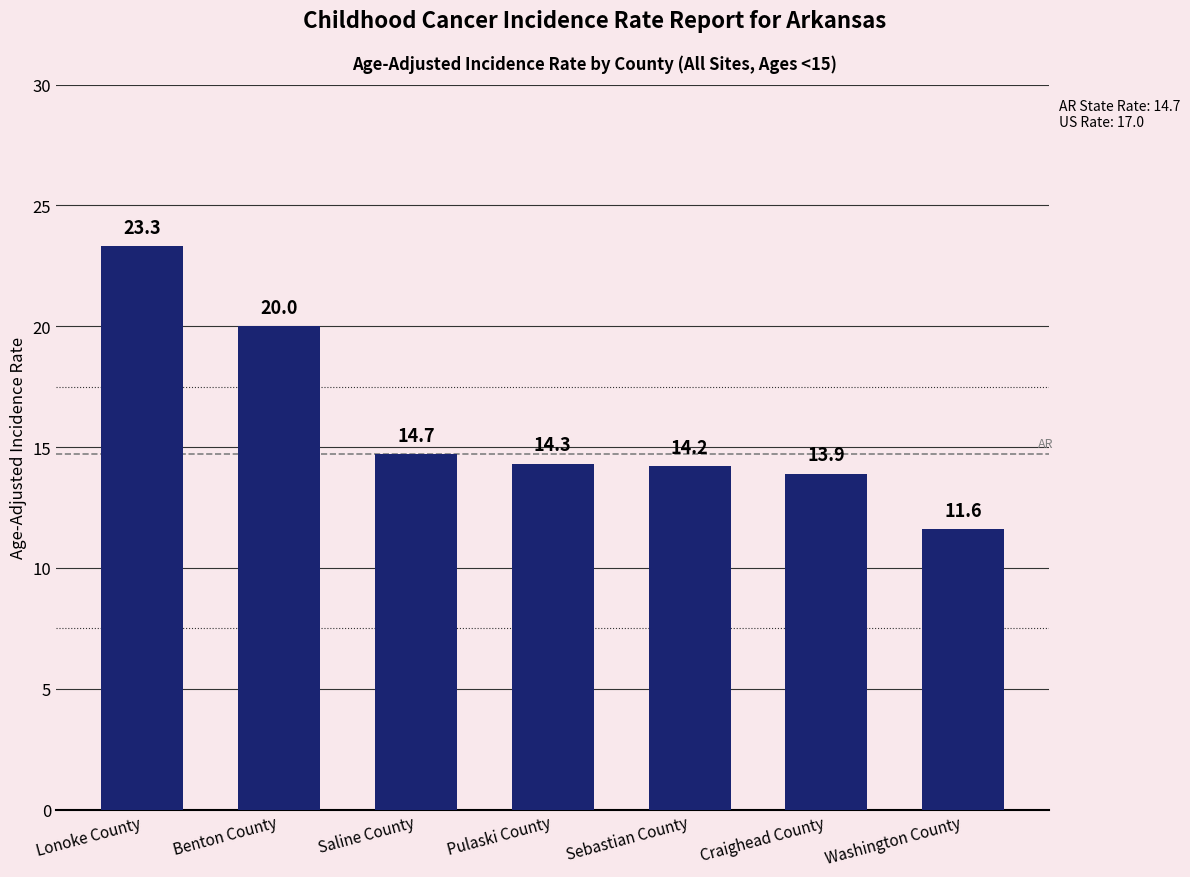

What is the approximate value at Benton County?

20.0